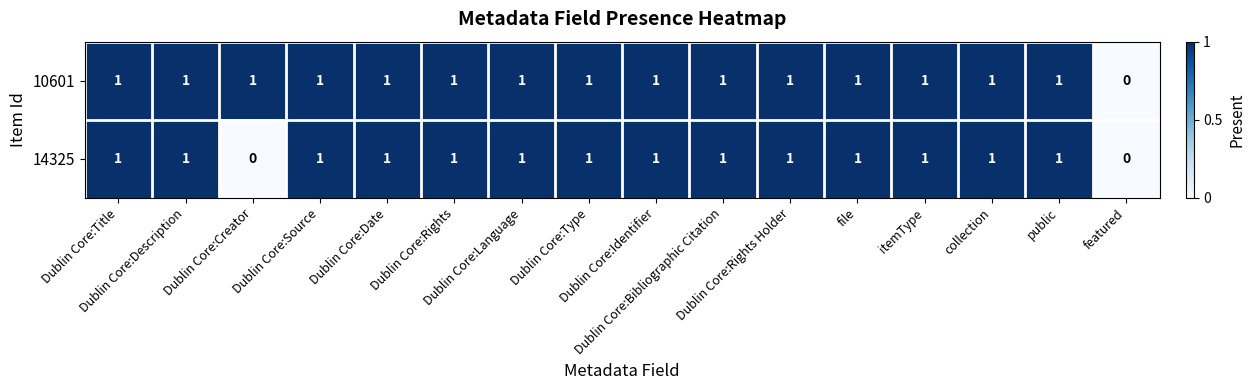

How many data points does each series have?

16